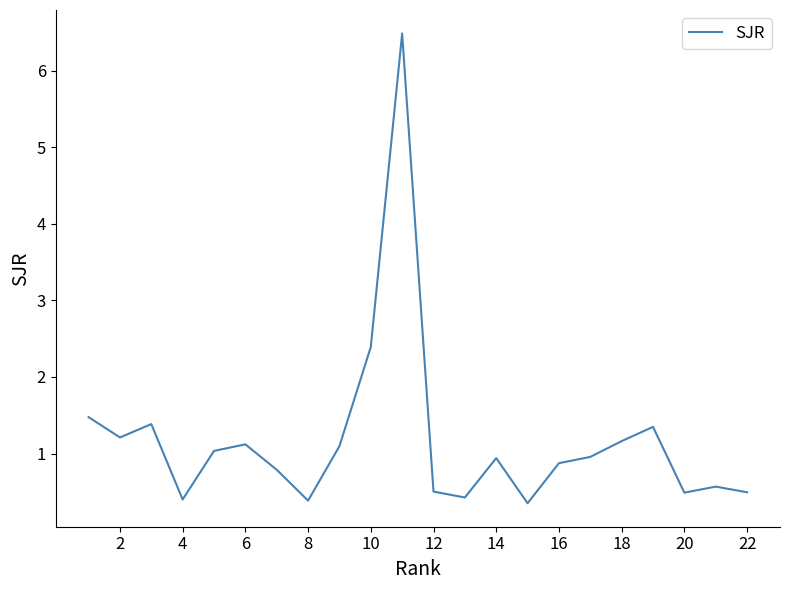

What is the minimum value shown in the chart?

0.4